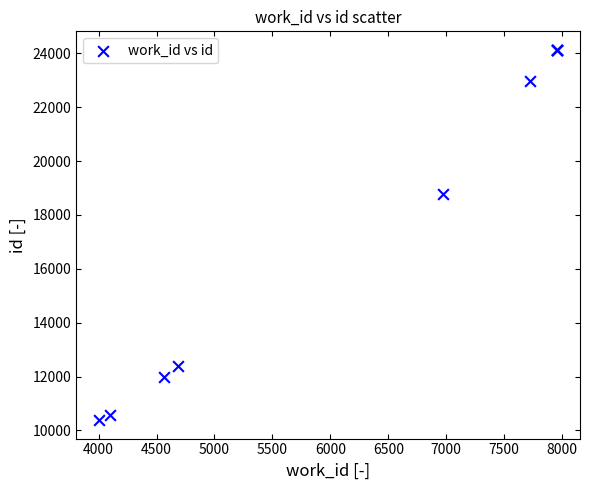

What Y value in the scatter plot is closest to 17258?

18797